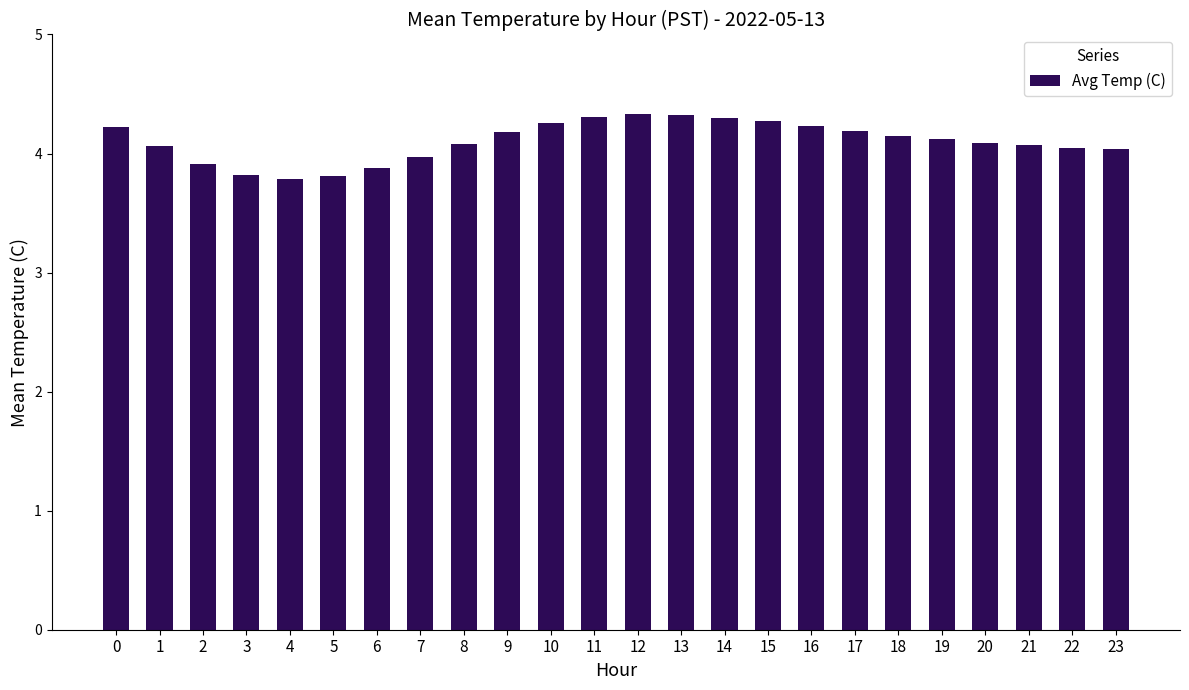

What is the change in value from 9 to 15?

+0.1